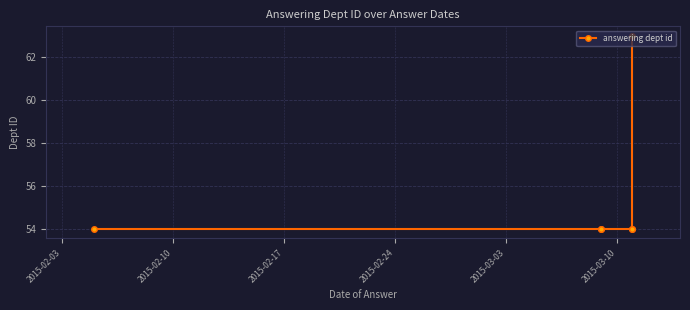

Which has a higher value, 2015-03-03 or 2015-02-24?

2015-03-03